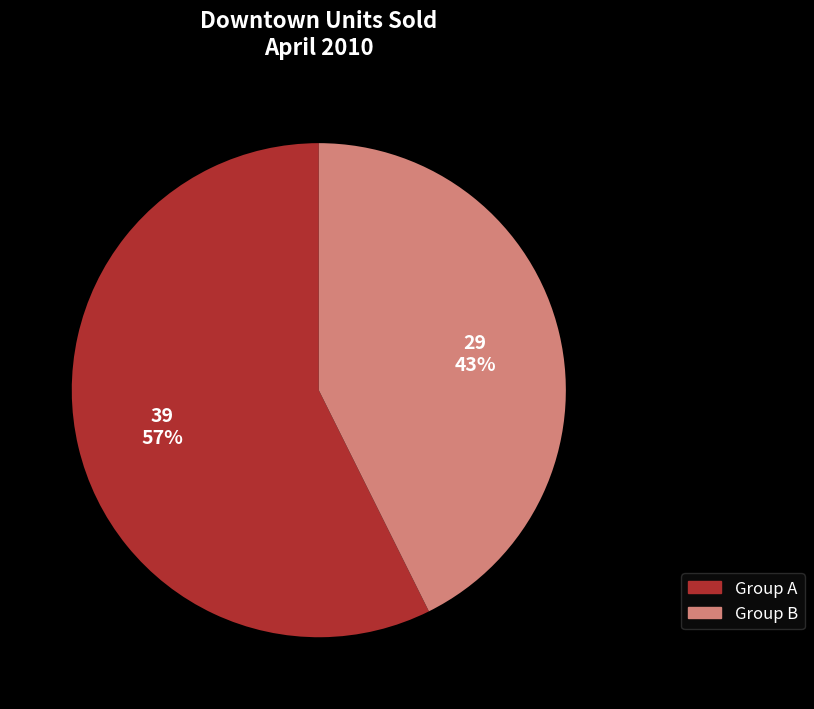

Is there any slice that represents more than half of the pie?

Yes